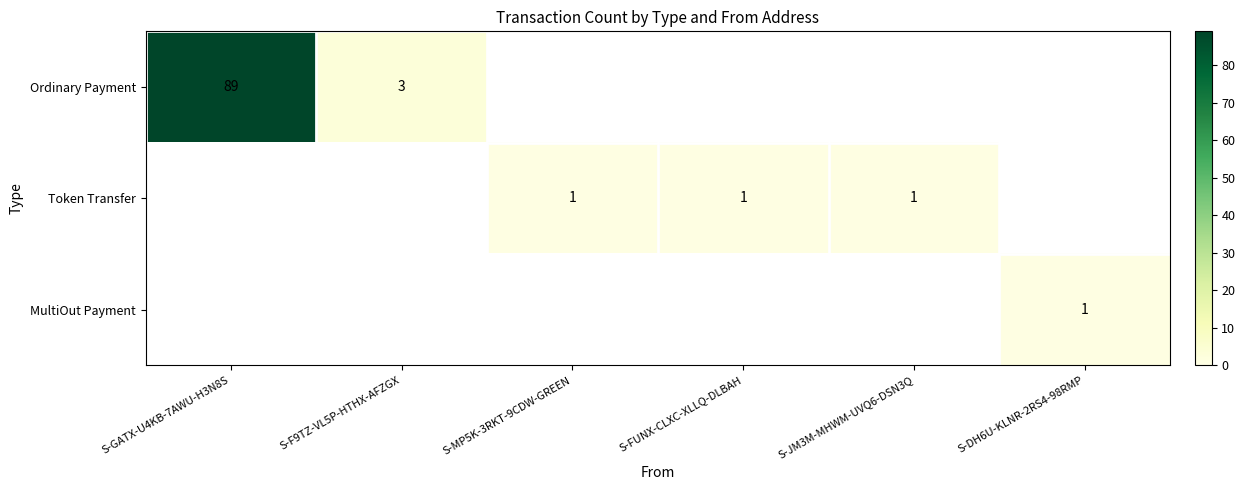

What is the difference between the highest and lowest values at S-F9TZ-VL5P-HTHX-AFZGX?

3